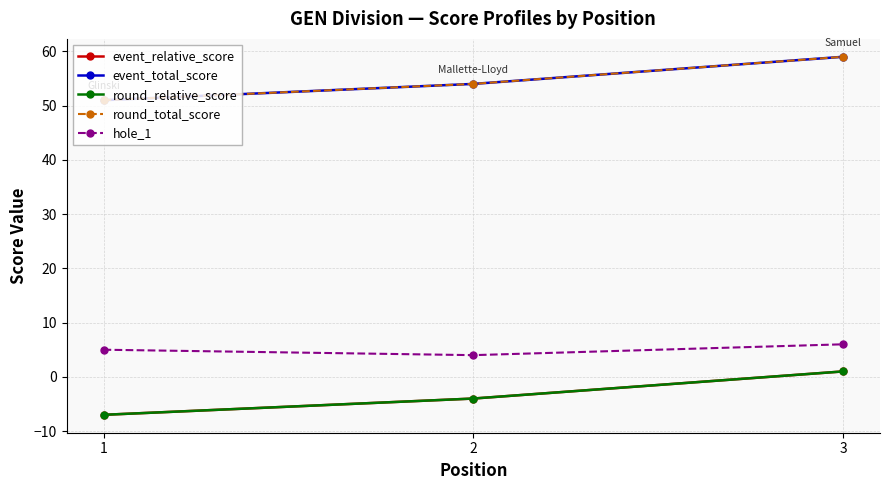

Is this an area chart (filled region under the line)?

No